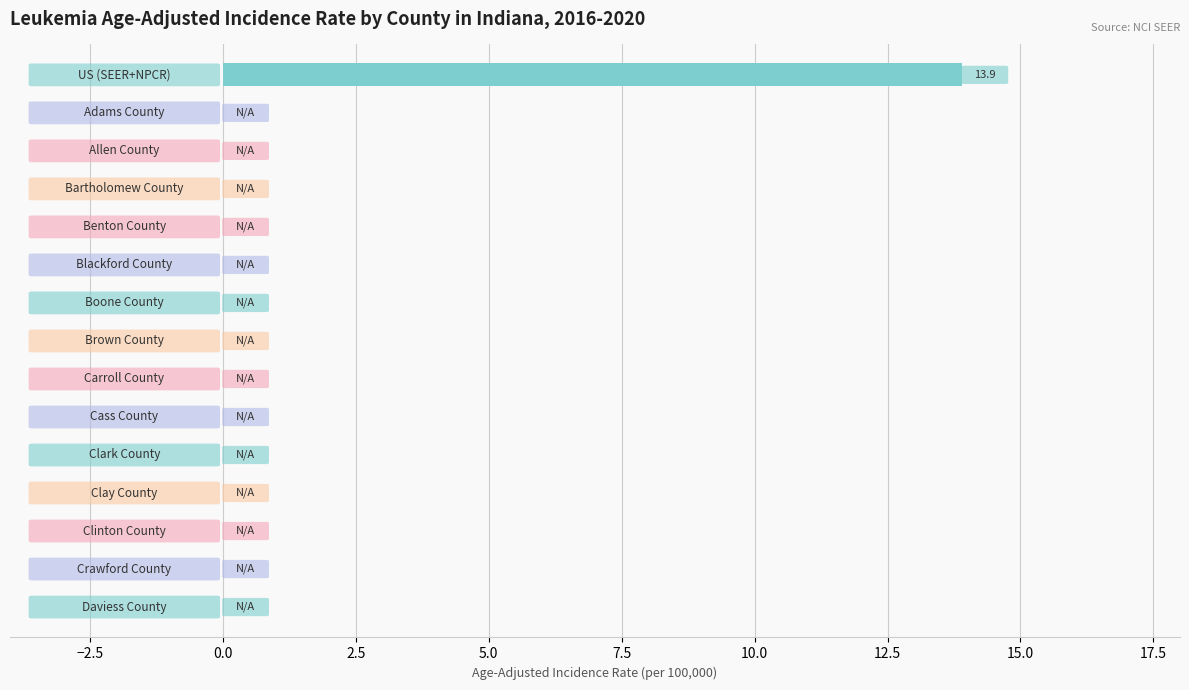

What is the maximum value shown in the chart?

13.9